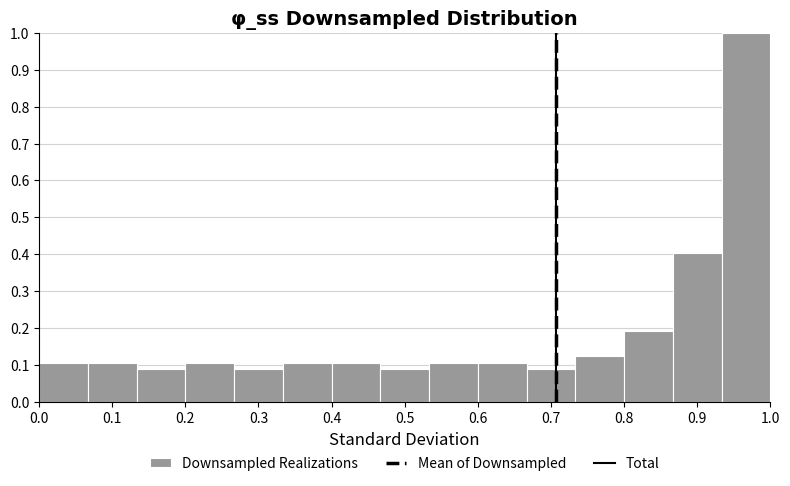

Which range on the x-axis has the tallest bar?

0.93 to 1.00